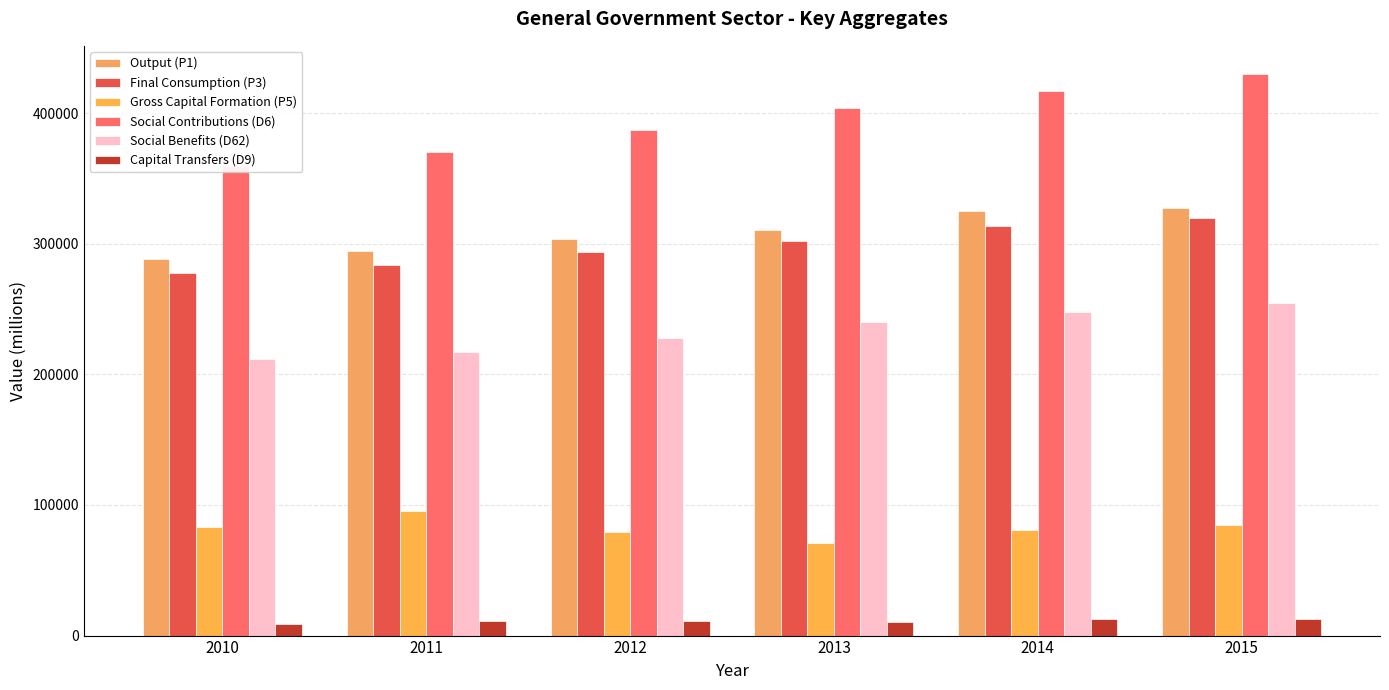

Does the chart contain stacked bars?

No